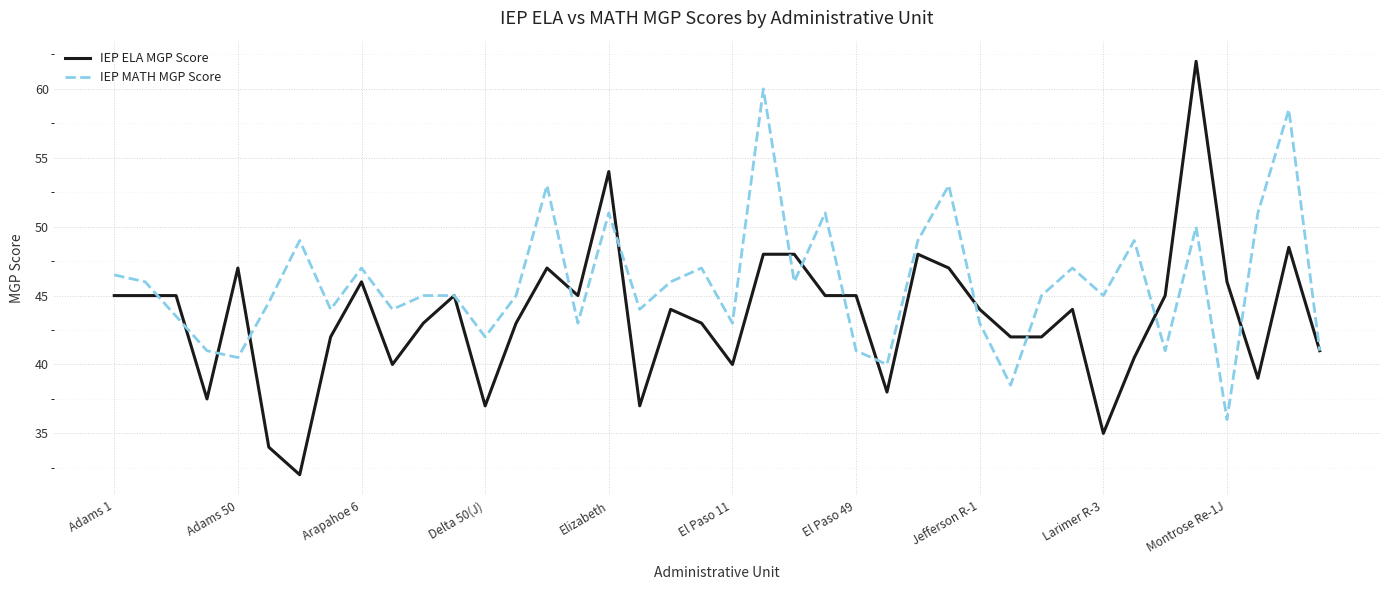

Which series has the widest spread of values?

IEP ELA MGP Score